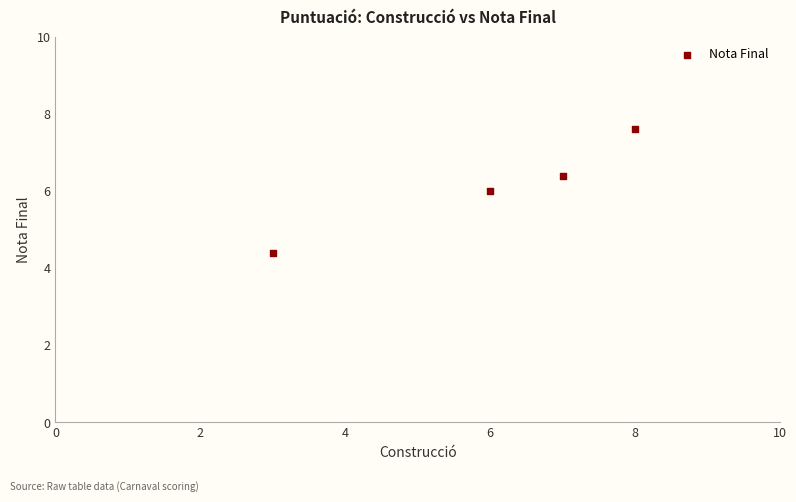

What is the average X value?

6.0